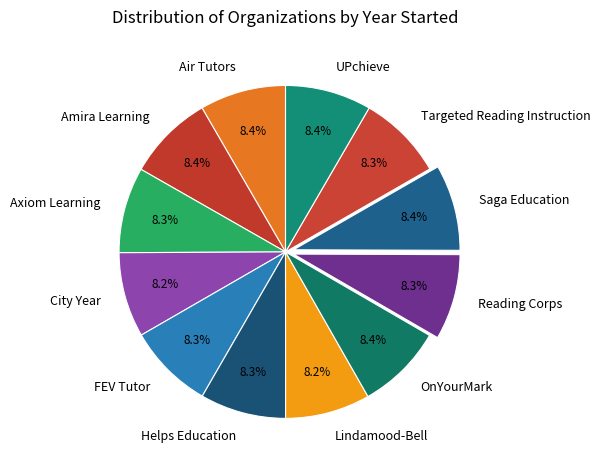

Does any single category account for the majority?

No